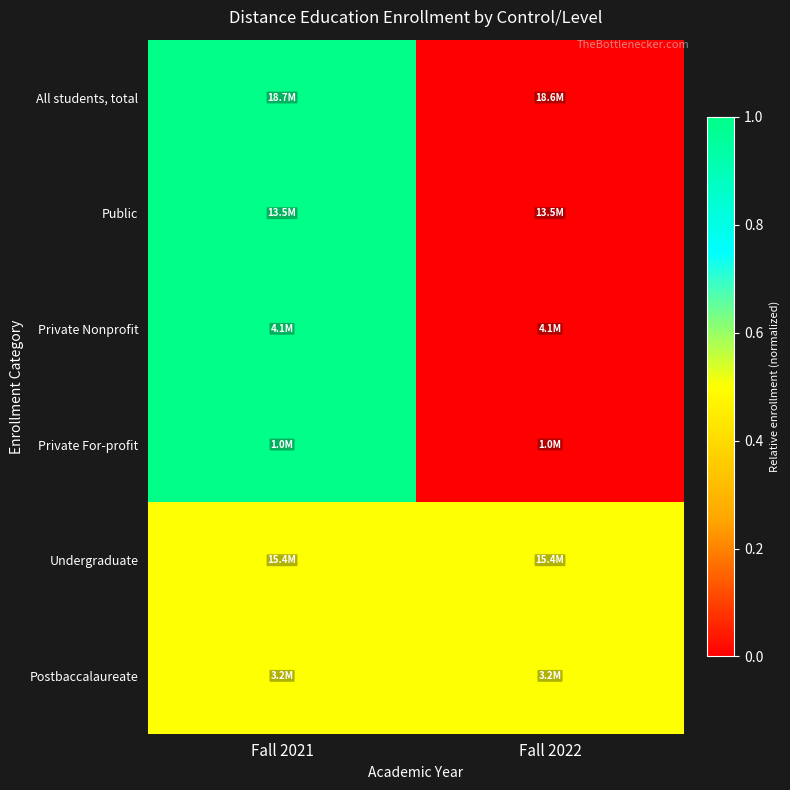

What is the maximum value shown in the chart?

1.0